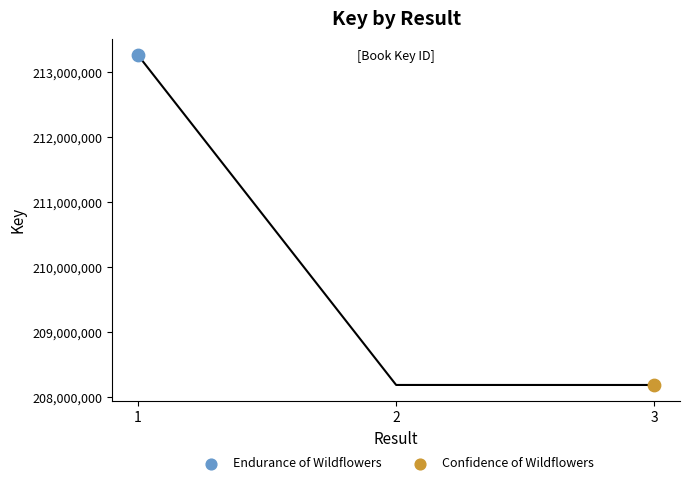

What is the ratio of the value at 3 to the value at 2?

1.0